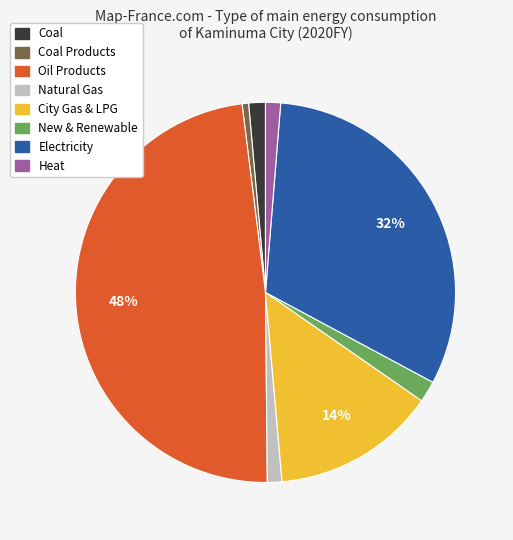

Combined, do City Gas & LPG and Coal account for over 50%?

No